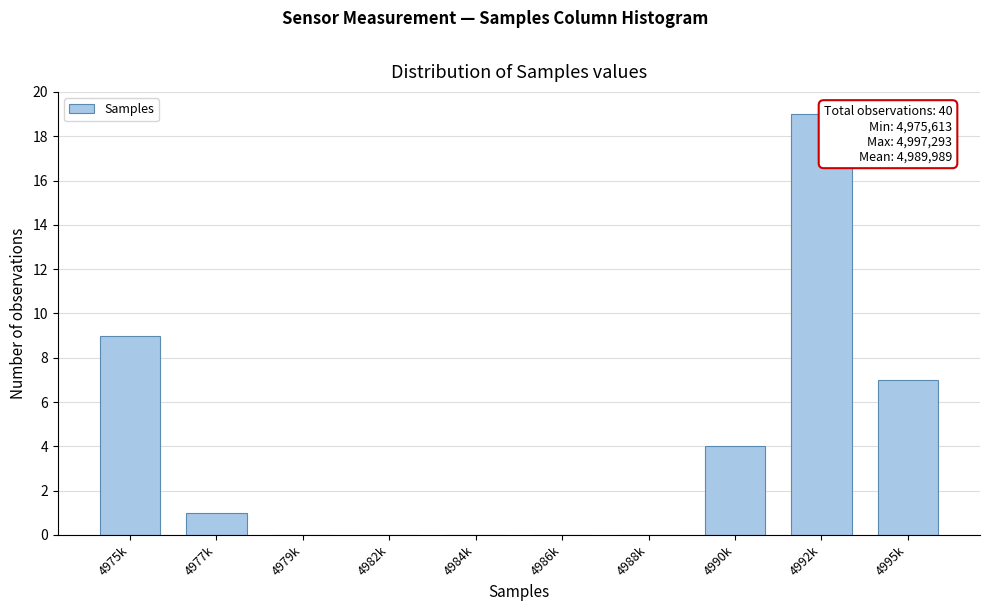

Reading right to left, extract all data points from this chart.

4995k=7	4992k=19	4990k=4	4988k=0	4986k=0	4984k=0	4982k=0	4979k=0	4977k=1	4975k=9